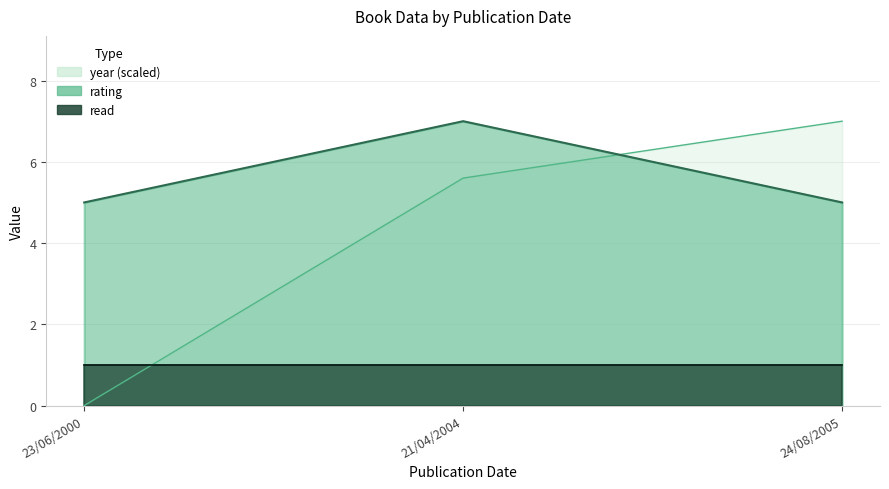

What is the difference between the maximum and minimum values in the rating series?

2.0